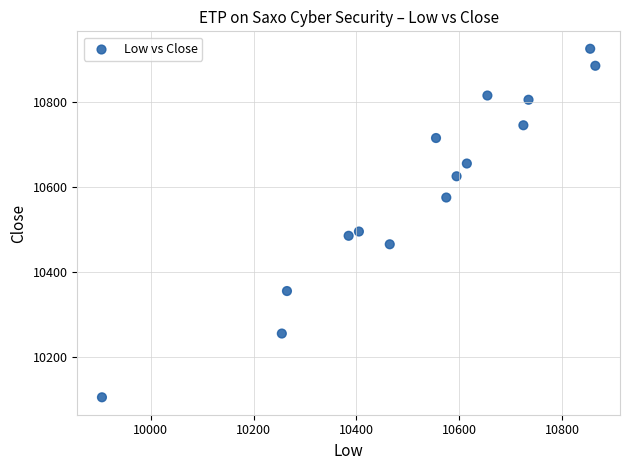

What is the range of Y values (max minus min)?

820